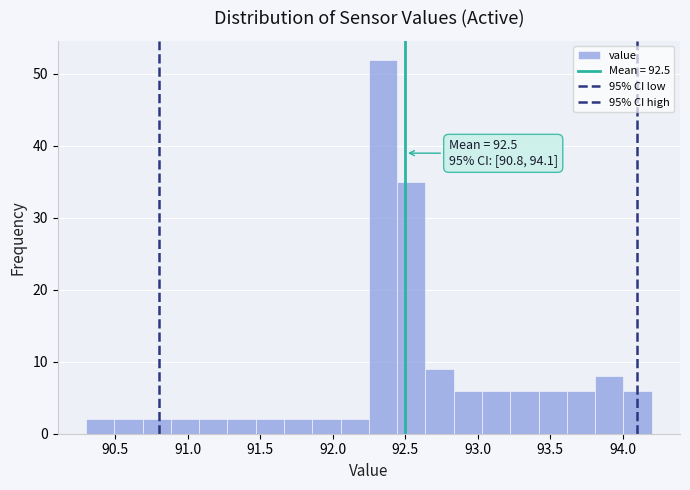

Around what value on the x-axis is the tallest bar? Give the approximate position of its centre, as read against the axis.

92.35